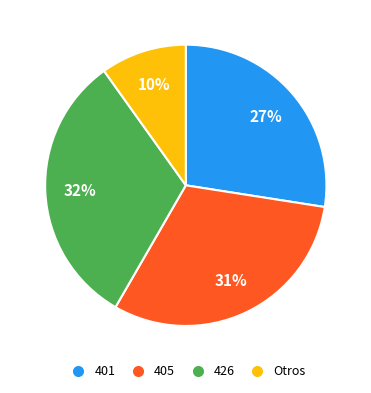

To the nearest percent, what is the average slice percentage?

25%